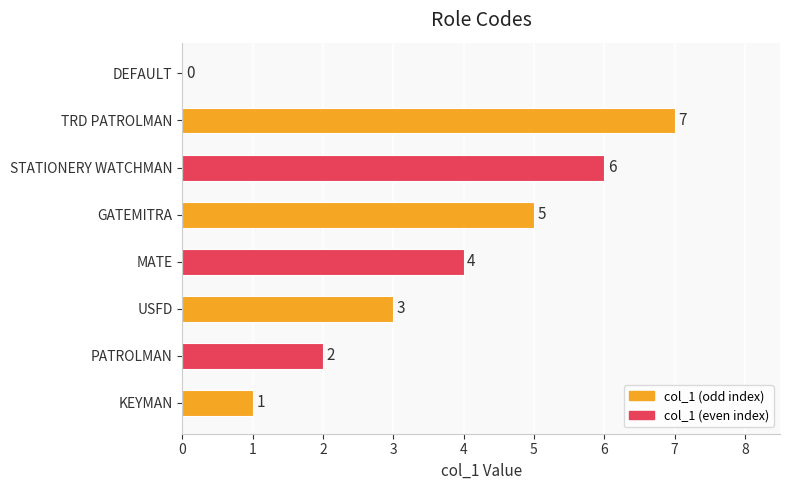

Are the bars horizontal?

Yes